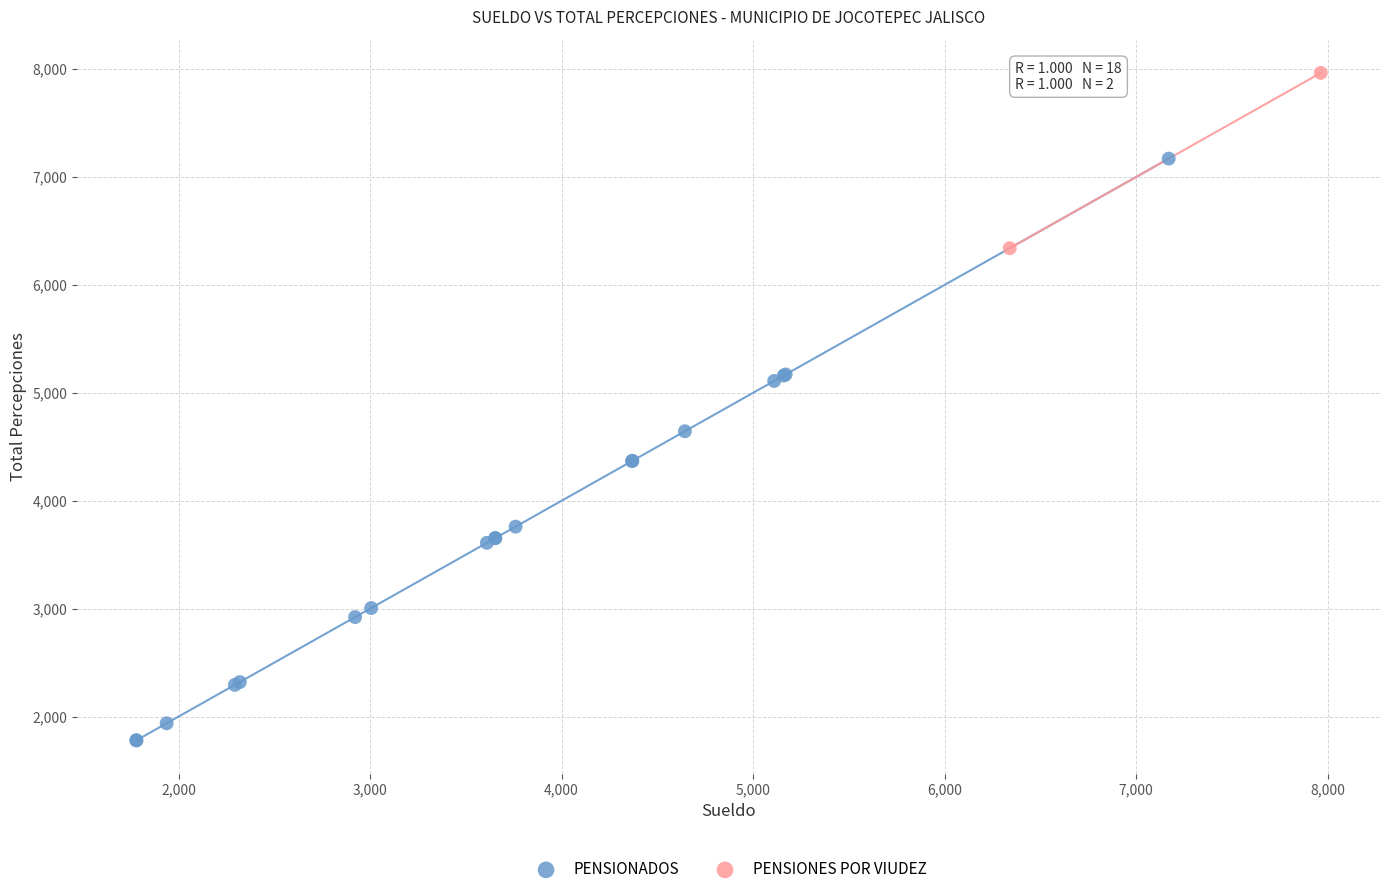

What are all the series names shown in the legend?

PENSIONADOS, PENSIONES POR VIUDEZ